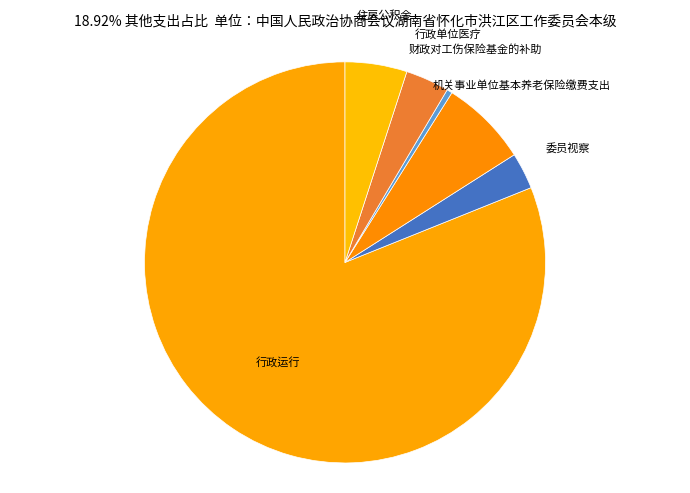

Which slice is the largest?

行政运行